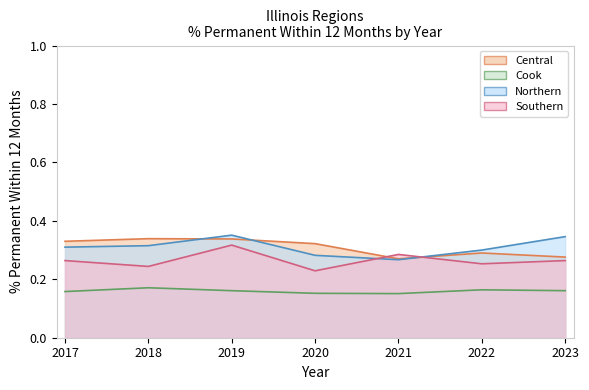

How many interior local peaks does the Cook series have?

2